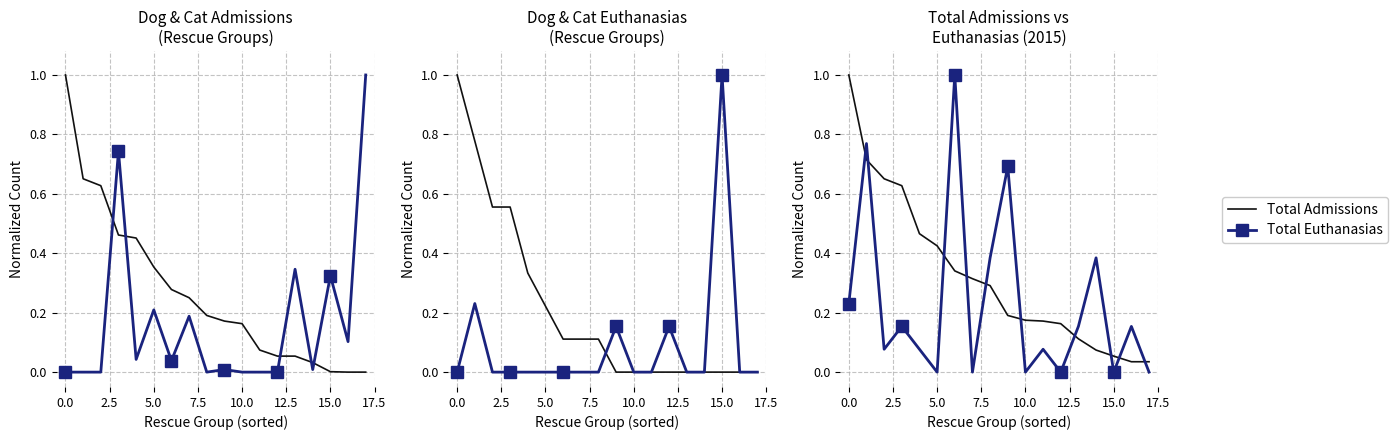

Count the number of categories in the chart.

18